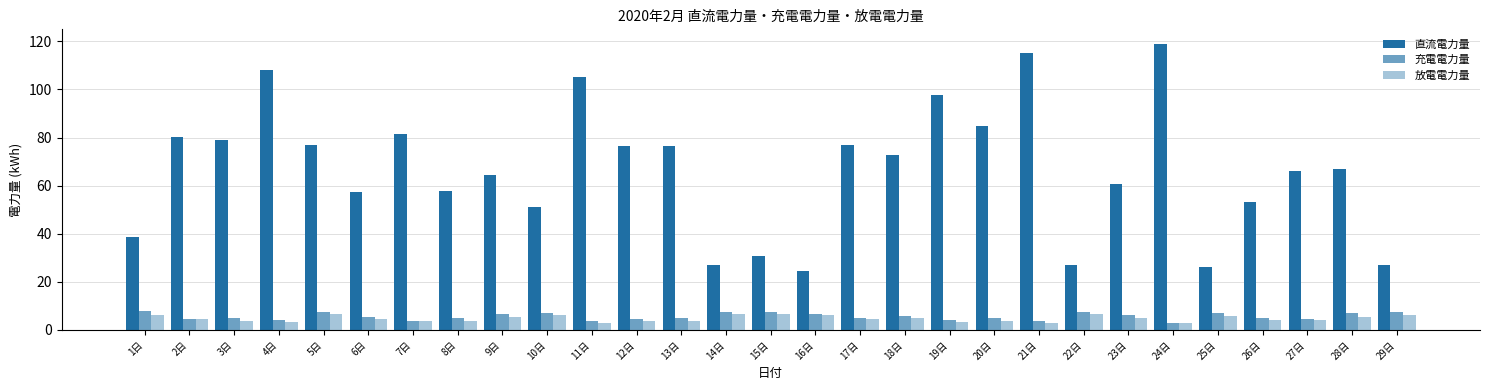

How many distinct data groups are displayed?

3